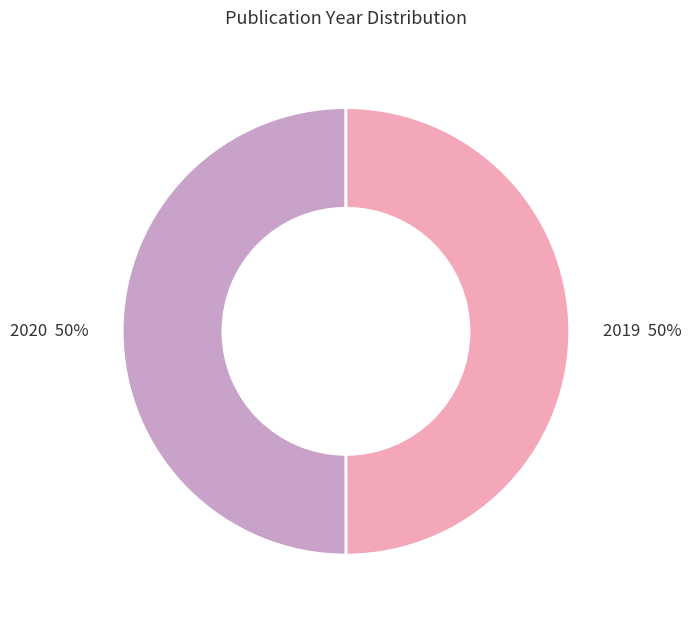

True or false: 2019 accounts for 50% of the total.

True